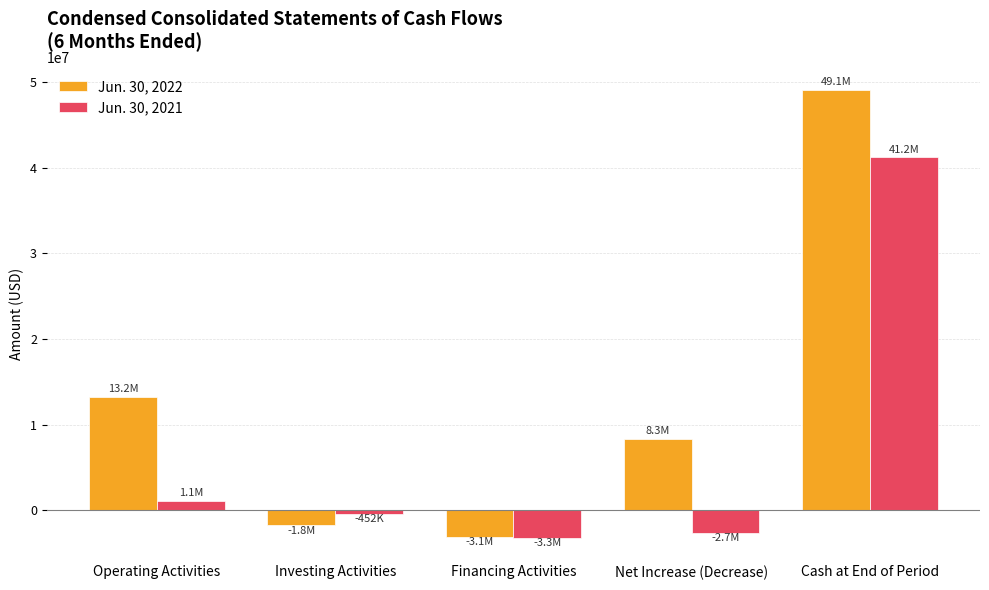

True or false: Jun. 30, 2022 has a value of 49093162 at Cash at End of Period.

True